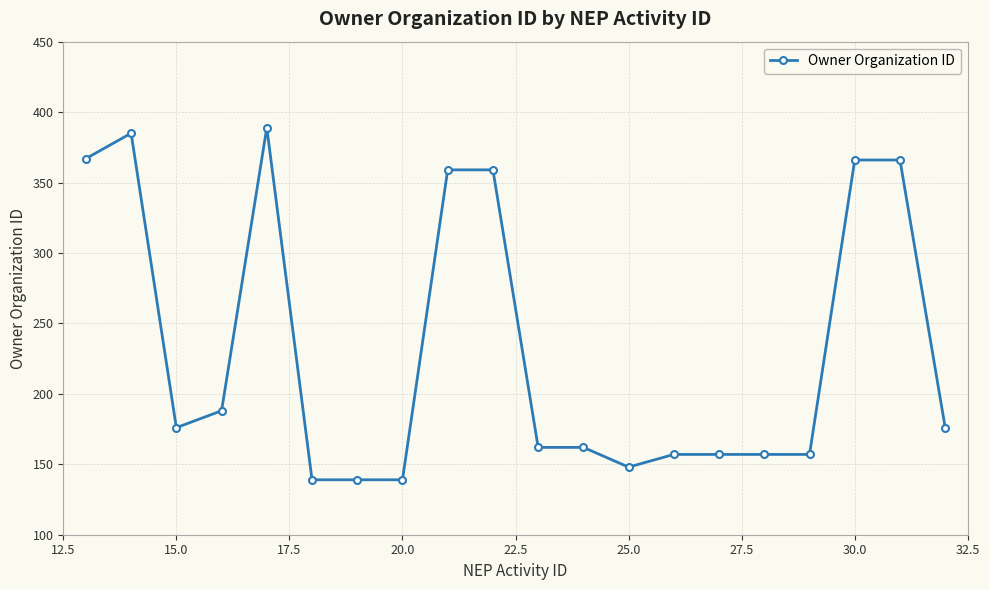

What is the minimum value shown in the chart?

139